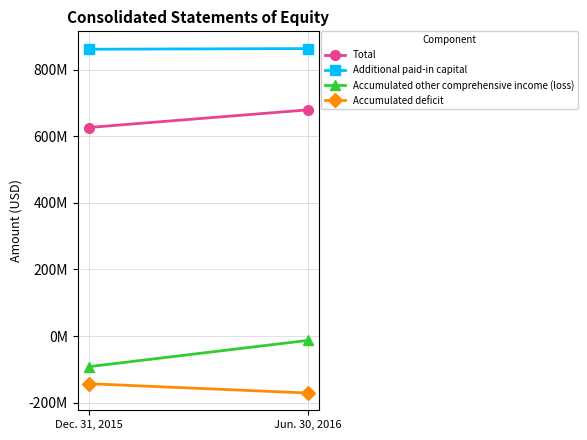

The Total series shows 679000000 at Jun. 30, 2016. True or false?

True